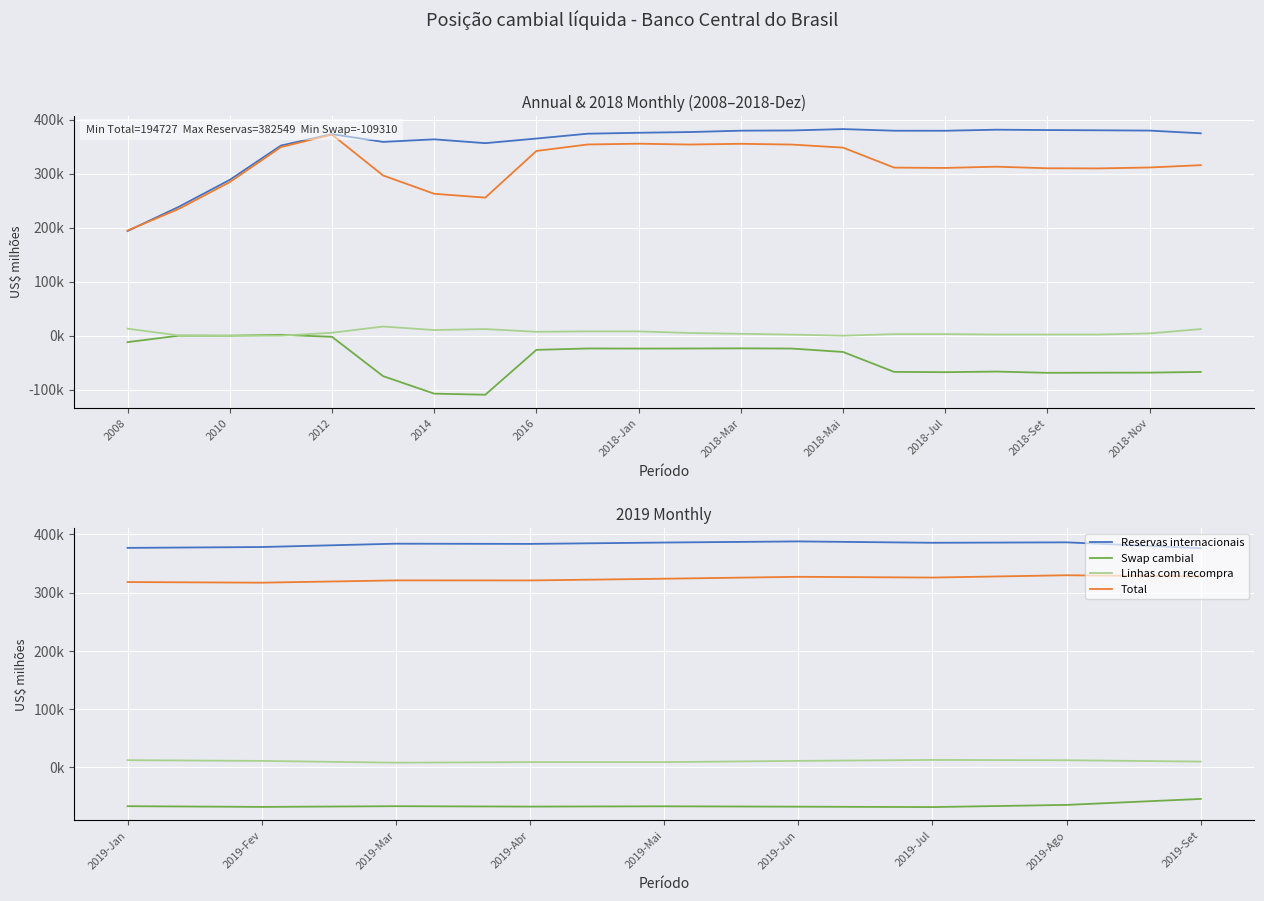

The Reservas internacionais series shows 583111.7 at 2019-Ago. True or false?

False